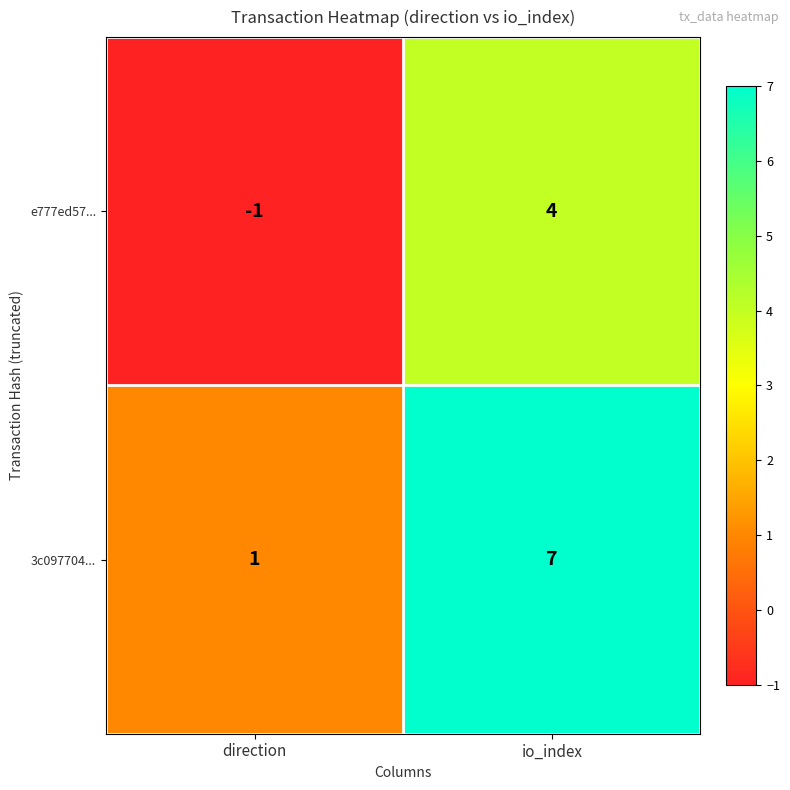

Between direction and io_index, which series saw the biggest shift?

3c097704...